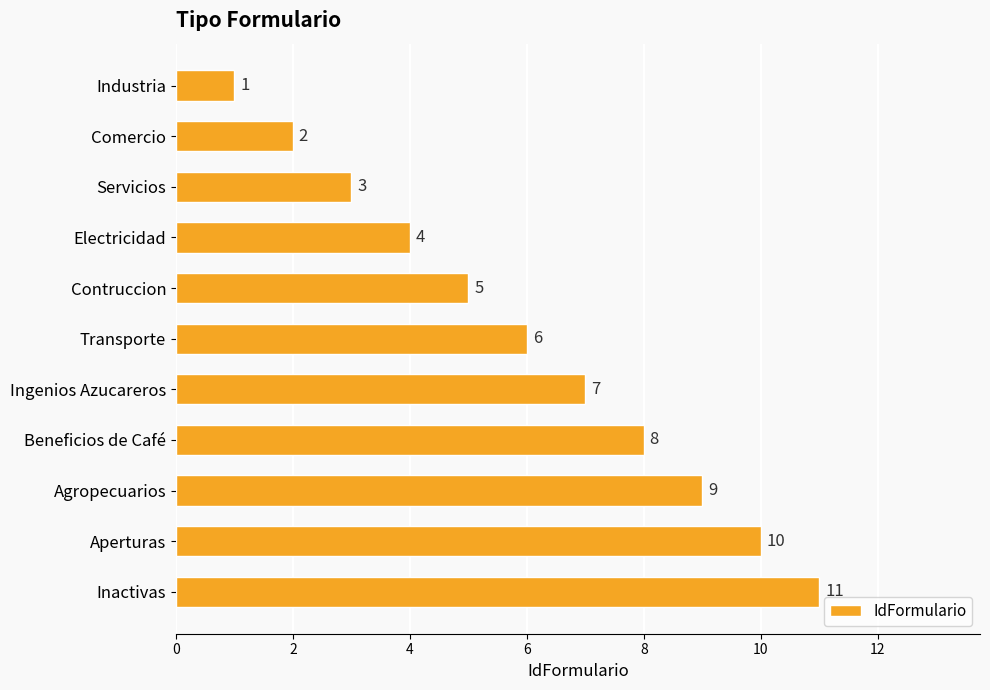

Which label corresponds to the largest value in the chart?

Inactivas